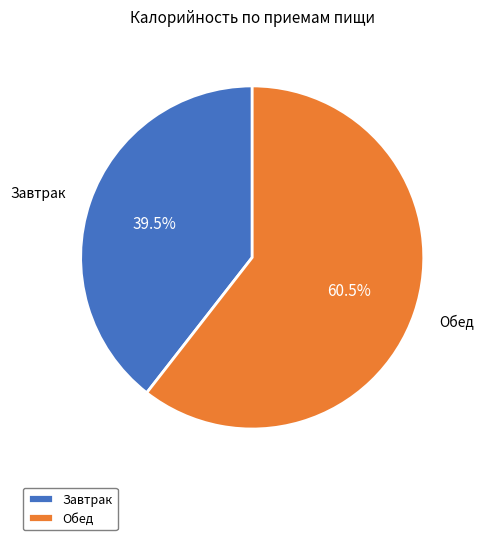

To the nearest percent, what is the average slice percentage?

50%